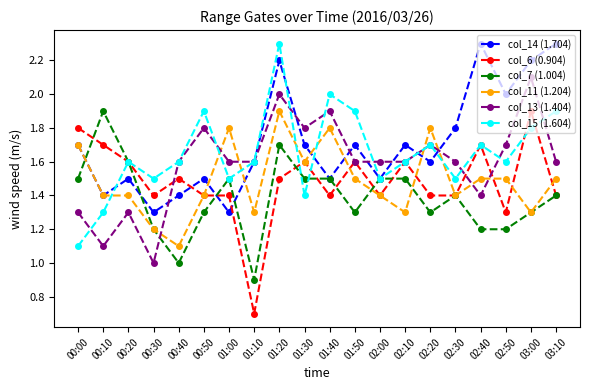

Which label corresponds to the smallest value in the chart?

01:10